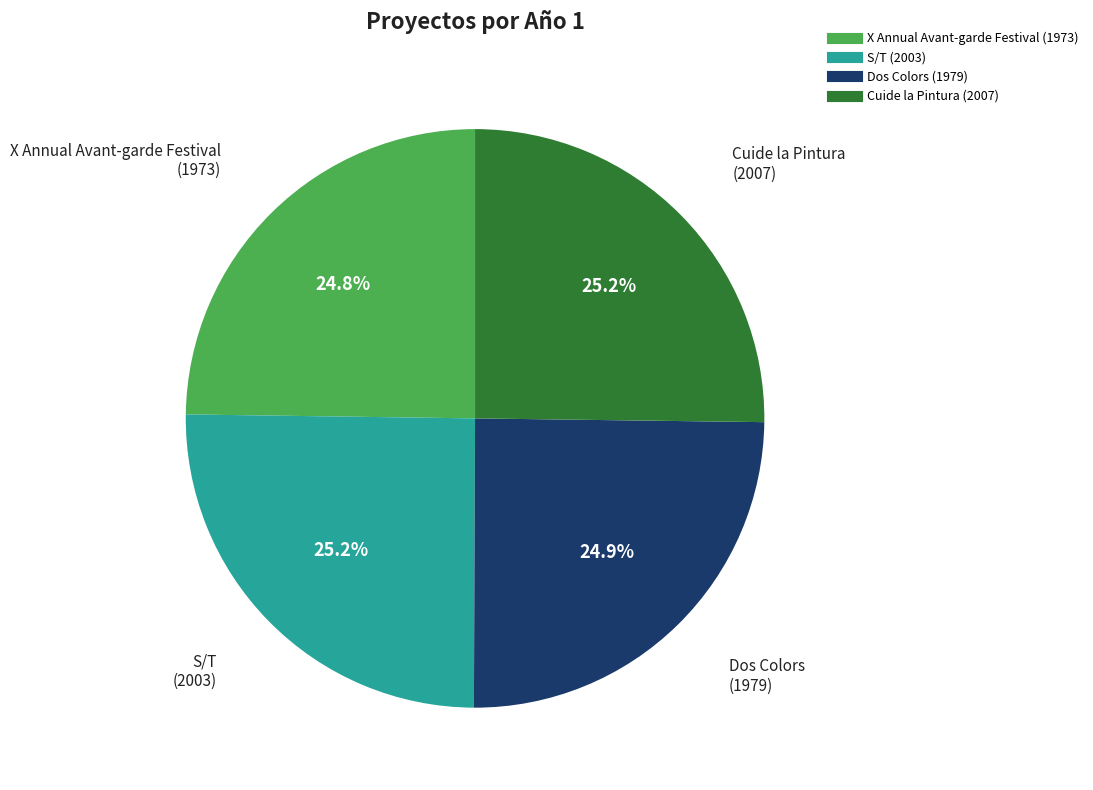

To the nearest percent, what portion does Cuide la Pintura represent?

25%